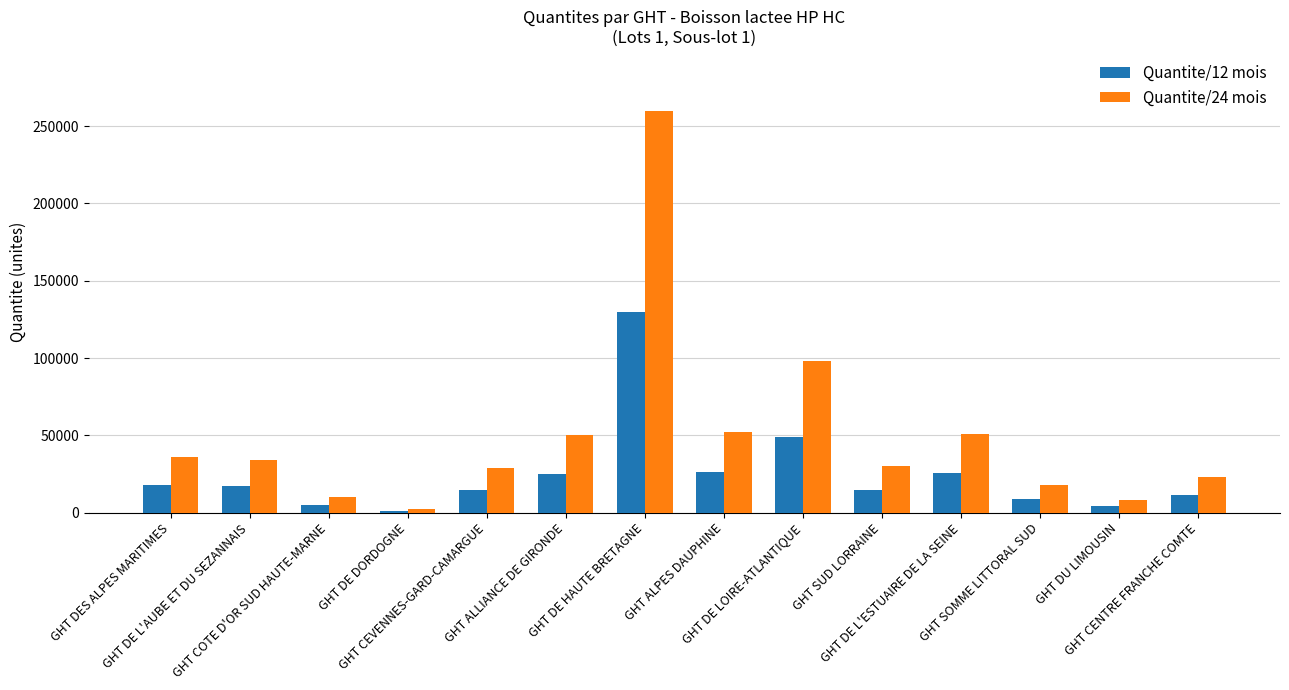

Count the number of categories in the chart.

14